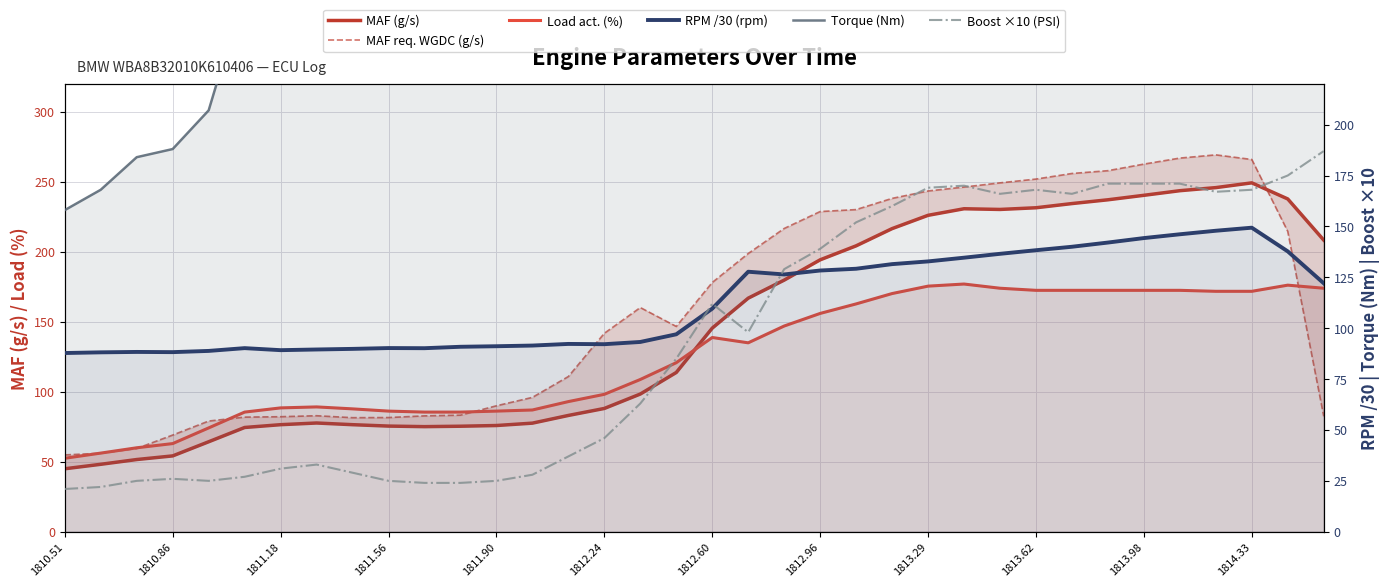

At which category does Torque (Nm) reach its first local peak?

1812.96